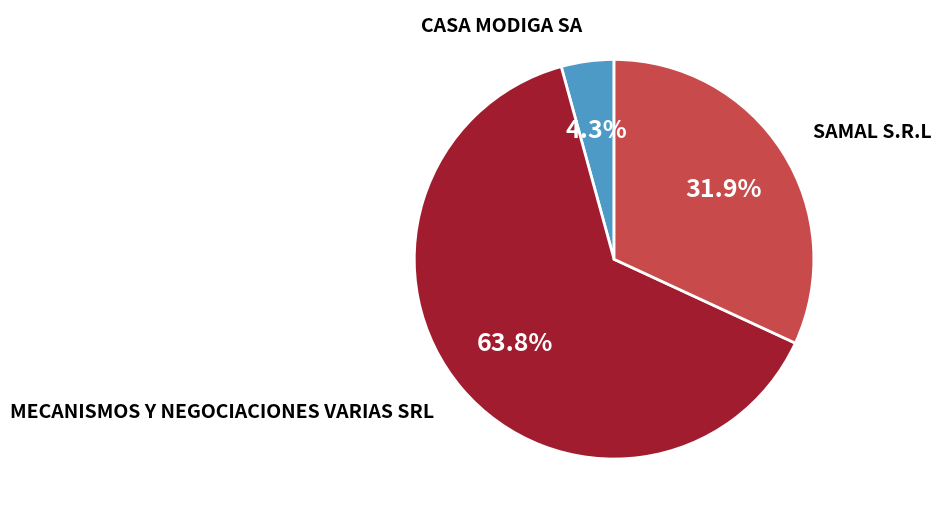

To the nearest percent, what portion does SAMAL S.R.L represent?

32%